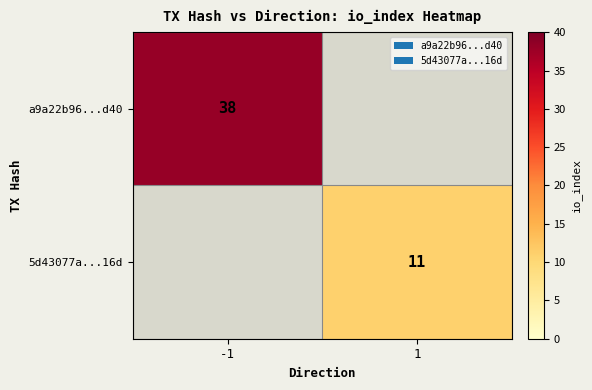

The a9a22b96...d40 series shows 52 at -1. True or false?

False